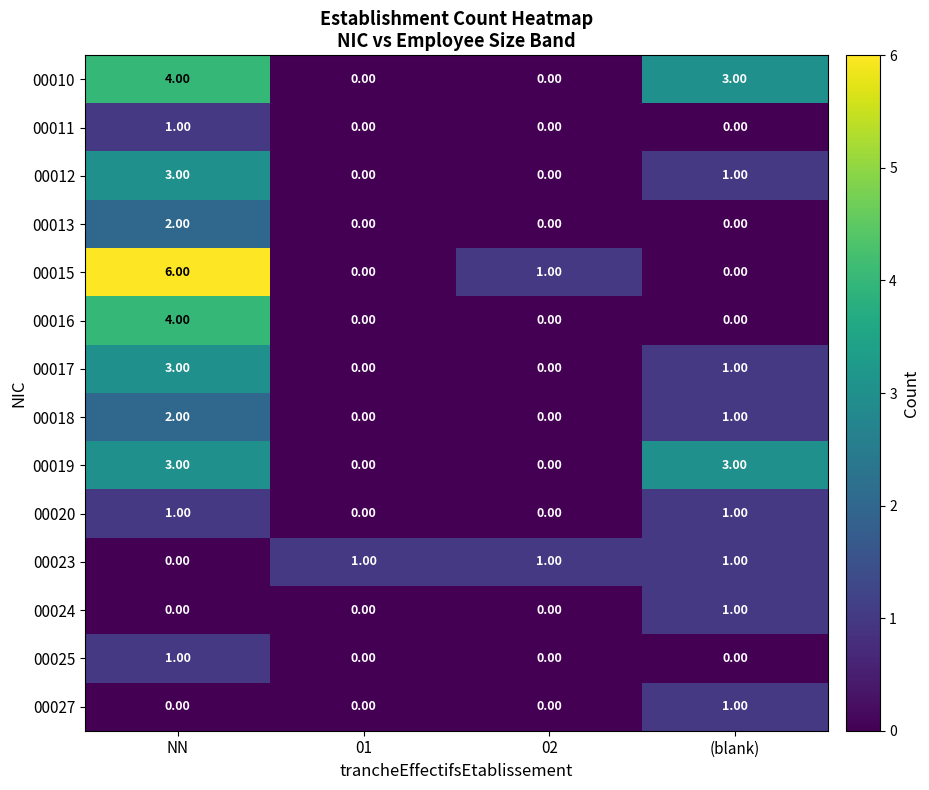

At which category is the sum across all series the highest?

NN